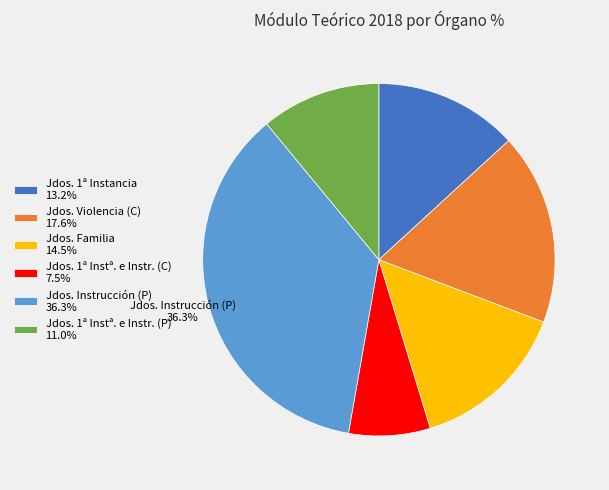

Does Jdos. 1ª Instancia 13.2% account for over 50% of the chart?

No